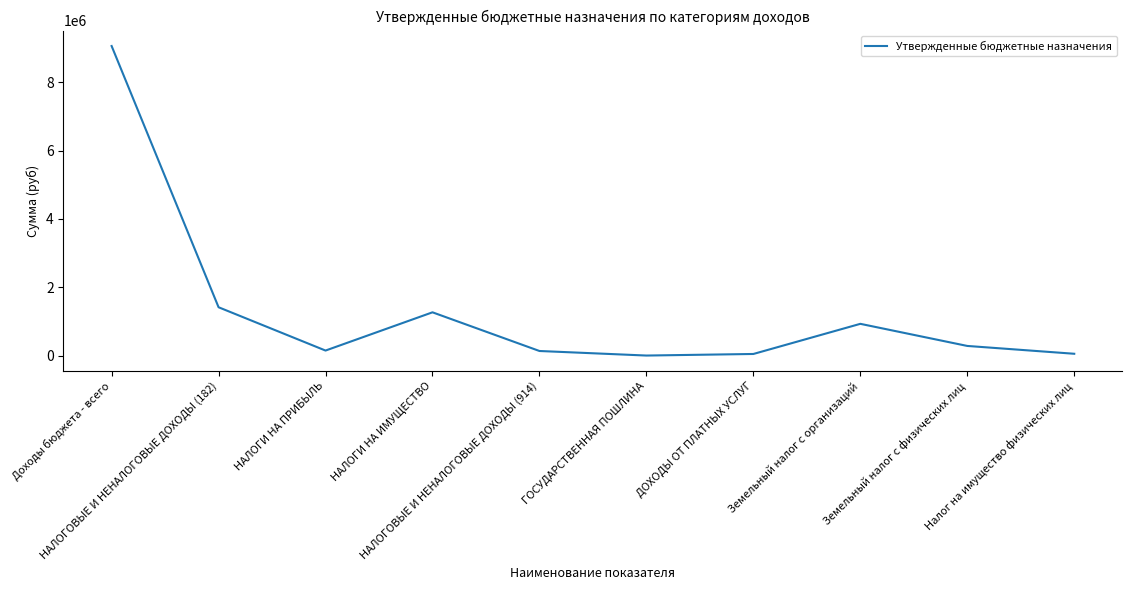

Where is the data nearest to the value 4530351?

НАЛОГОВЫЕ И НЕНАЛОГОВЫЕ ДОХОДЫ (182)